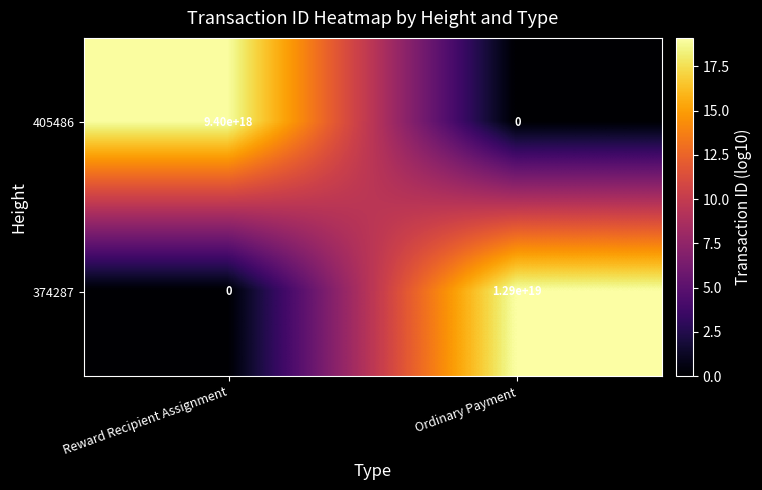

Which category has the highest value across all series?

Ordinary Payment